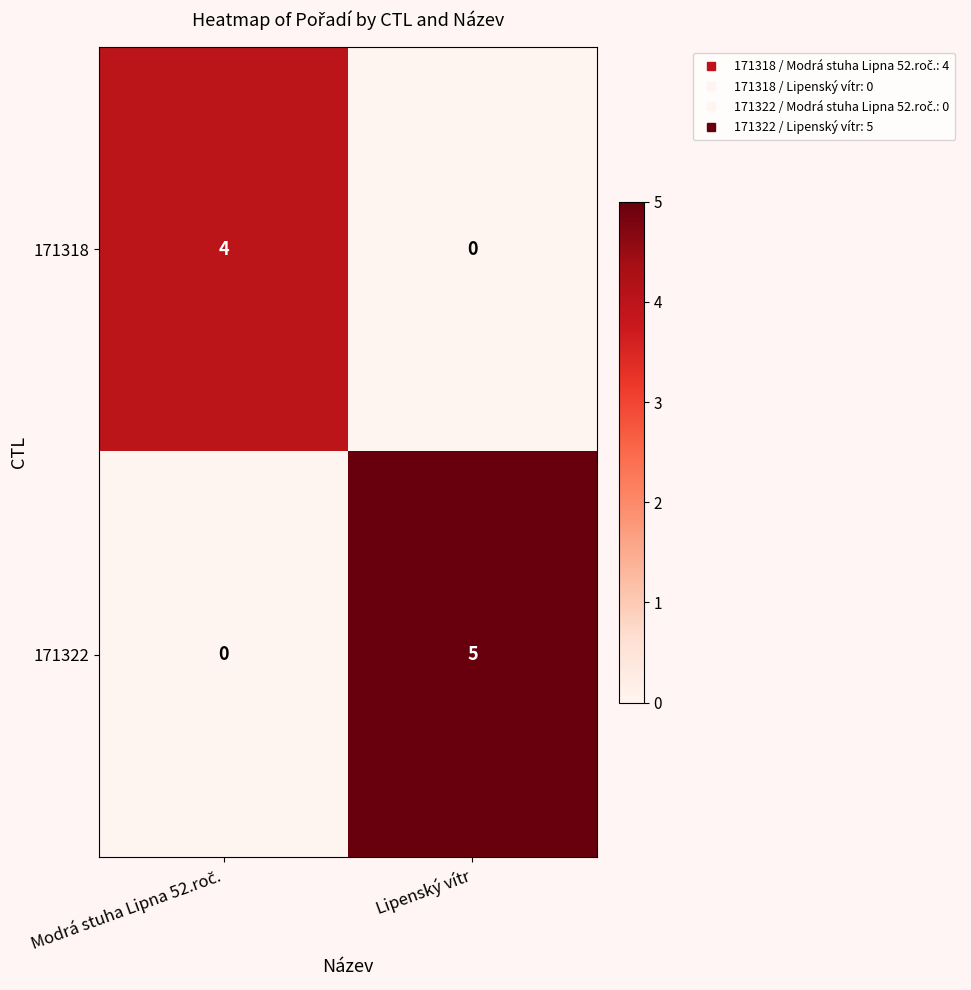

What is the spread (max minus min) of values at Lipenský vítr?

5